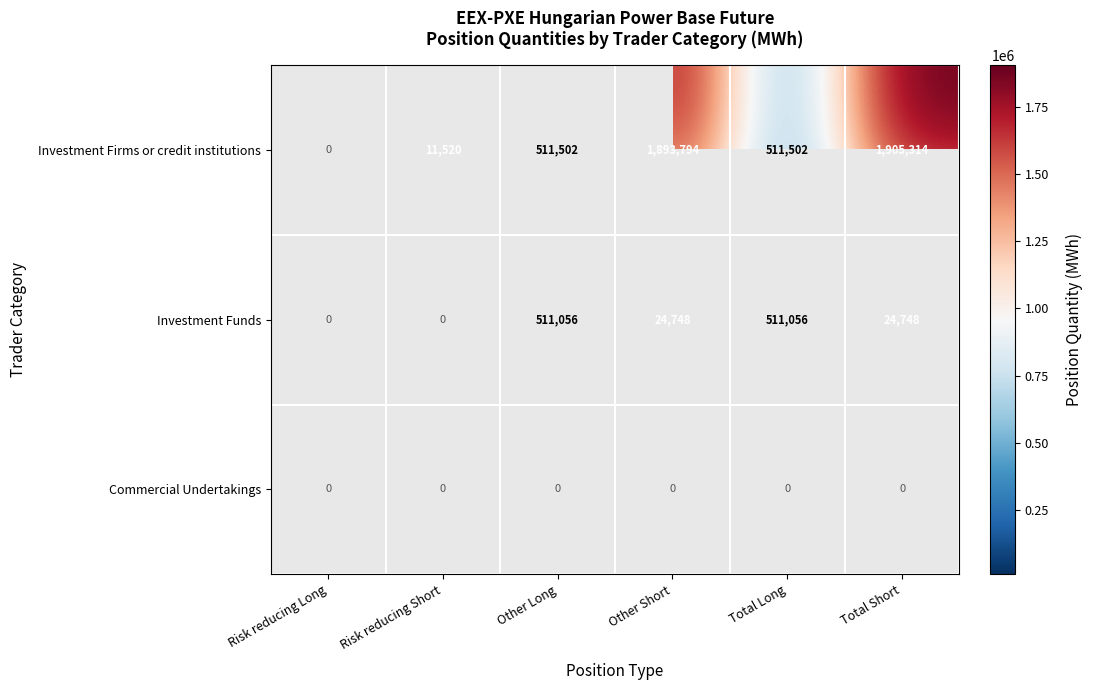

At which category does the chart reach its minimum across all series?

Risk reducing Short